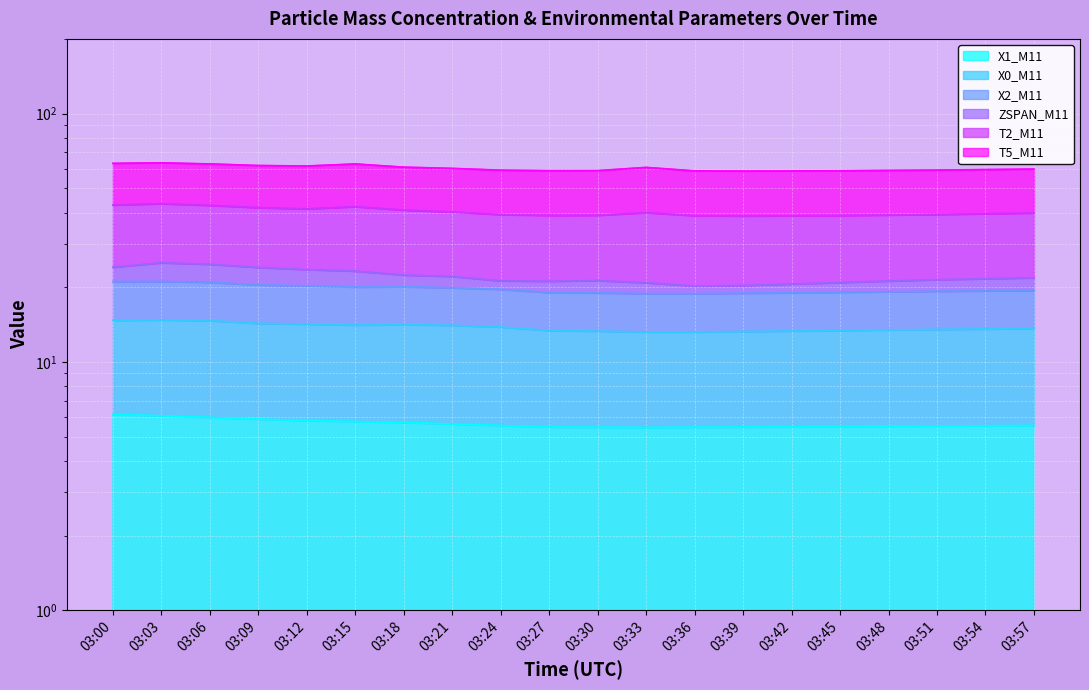

What is the approximate value of X2_M11 at 03:51?

5.5